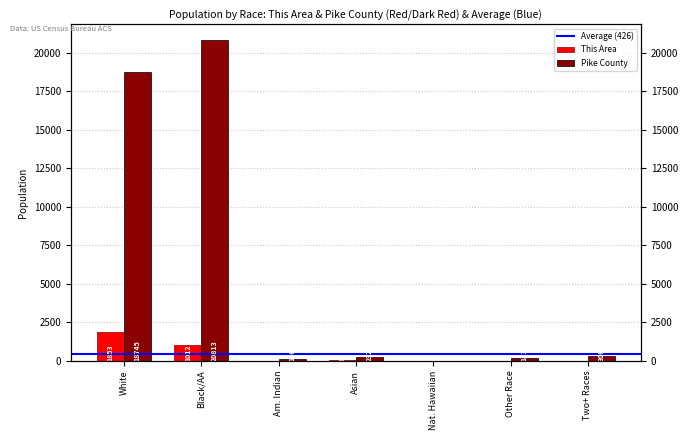

What position from the left is Asian?

4